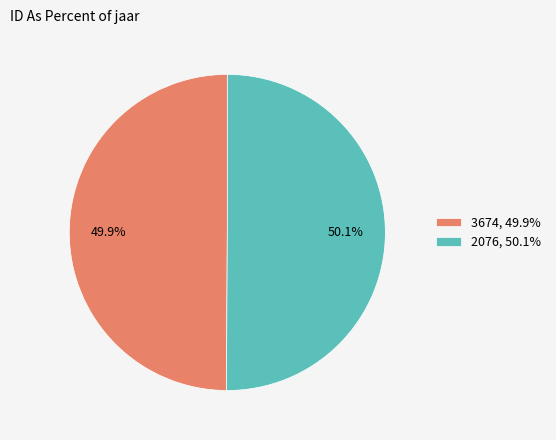

Does any single category account for the majority?

Yes